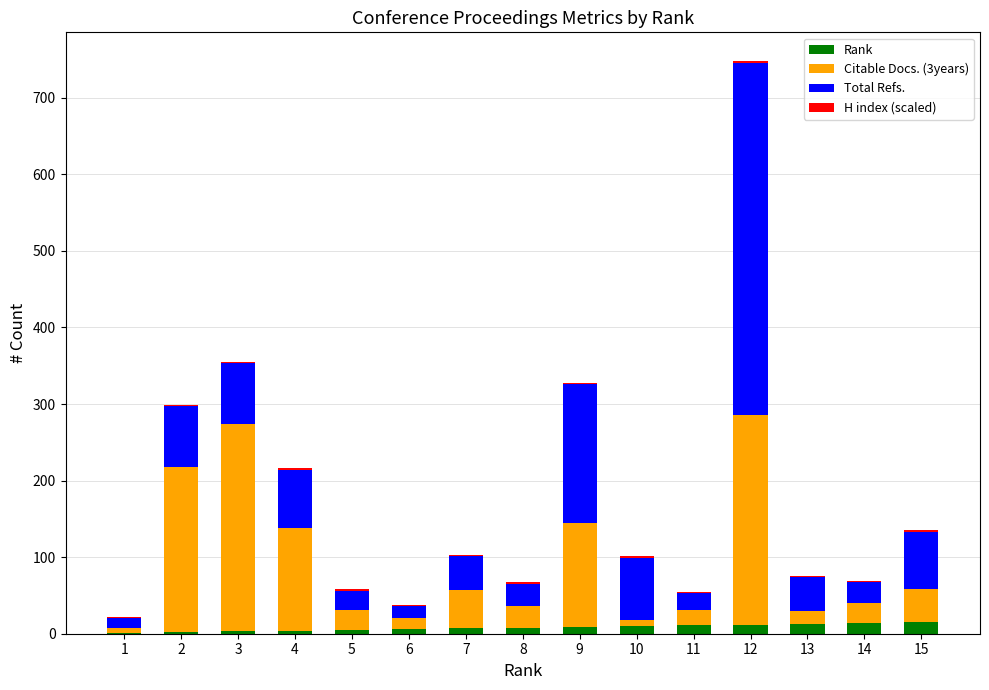

At which category is the sum across all series the highest?

12